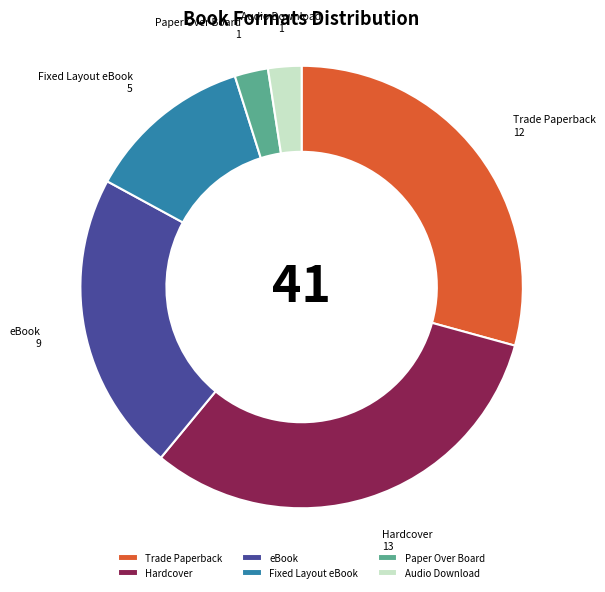

Is it true that Trade Paperback is 29% of the pie?

True